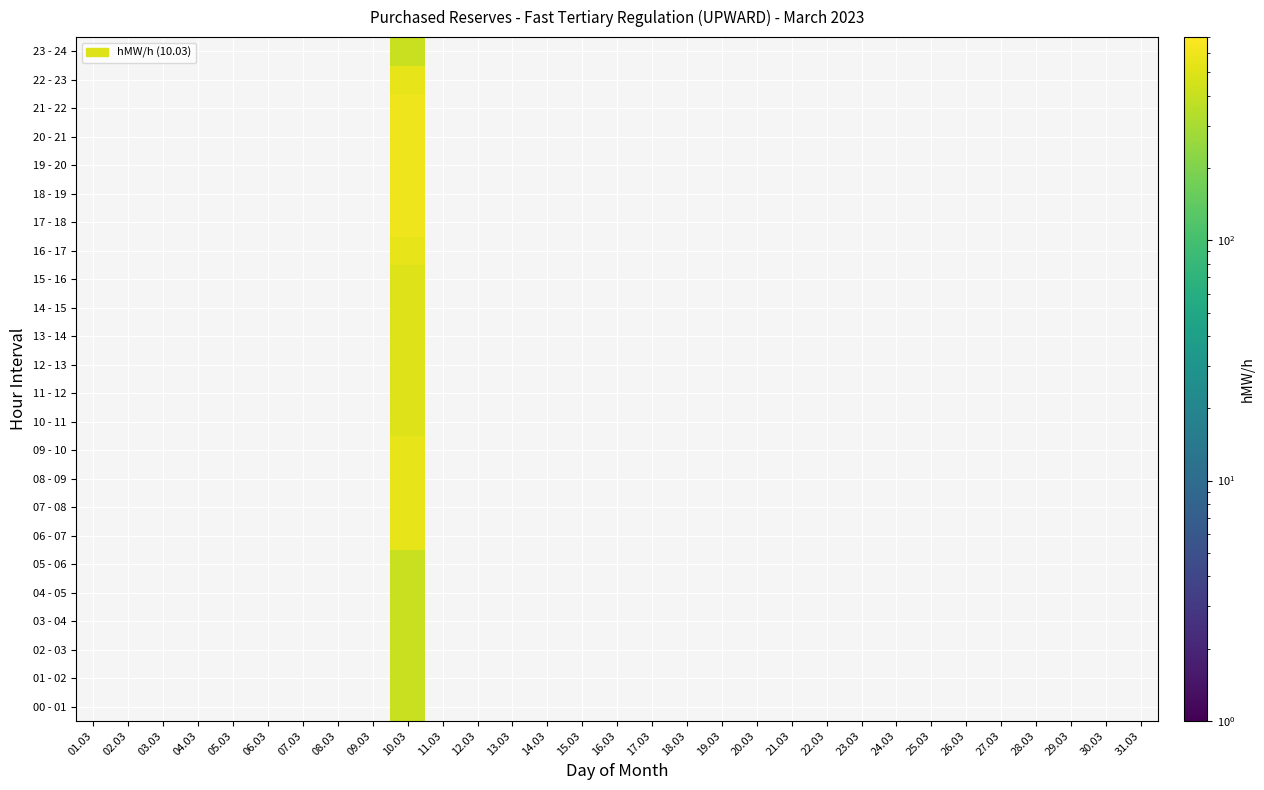

Reading left to right, what are all the values shown in this chart?

00 - 01: 0=0	1=0	2=0	3=0	4=0	5=0	6=0	7=0	8=0	9=400	10=0	11=0	12=0	13=0	14=0	15=0	16=0	17=0	18=0	19=0	20=0	21=0	22=0	23=0	24=0	25=0	26=0	27=0	28=0	29=0	30=0
01 - 02: 0=0	1=0	2=0	3=0	4=0	5=0	6=0	7=0	8=0	9=400	10=0	11=0	12=0	13=0	14=0	15=0	16=0	17=0	18=0	19=0	20=0	21=0	22=0	23=0	24=0	25=0	26=0	27=0	28=0	29=0	30=0
02 - 03: 0=0	1=0	2=0	3=0	4=0	5=0	6=0	7=0	8=0	9=400	10=0	11=0	12=0	13=0	14=0	15=0	16=0	17=0	18=0	19=0	20=0	21=0	22=0	23=0	24=0	25=0	26=0	27=0	28=0	29=0	30=0
03 - 04: 0=0	1=0	2=0	3=0	4=0	5=0	6=0	7=0	8=0	9=400	10=0	11=0	12=0	13=0	14=0	15=0	16=0	17=0	18=0	19=0	20=0	21=0	22=0	23=0	24=0	25=0	26=0	27=0	28=0	29=0	30=0
04 - 05: 0=0	1=0	2=0	3=0	4=0	5=0	6=0	7=0	8=0	9=400	10=0	11=0	12=0	13=0	14=0	15=0	16=0	17=0	18=0	19=0	20=0	21=0	22=0	23=0	24=0	25=0	26=0	27=0	28=0	29=0	30=0
05 - 06: 0=0	1=0	2=0	3=0	4=0	5=0	6=0	7=0	8=0	9=400	10=0	11=0	12=0	13=0	14=0	15=0	16=0	17=0	18=0	19=0	20=0	21=0	22=0	23=0	24=0	25=0	26=0	27=0	28=0	29=0	30=0
06 - 07: 0=0	1=0	2=0	3=0	4=0	5=0	6=0	7=0	8=0	9=550	10=0	11=0	12=0	13=0	14=0	15=0	16=0	17=0	18=0	19=0	20=0	21=0	22=0	23=0	24=0	25=0	26=0	27=0	28=0	29=0	30=0
07 - 08: 0=0	1=0	2=0	3=0	4=0	5=0	6=0	7=0	8=0	9=550	10=0	11=0	12=0	13=0	14=0	15=0	16=0	17=0	18=0	19=0	20=0	21=0	22=0	23=0	24=0	25=0	26=0	27=0	28=0	29=0	30=0
08 - 09: 0=0	1=0	2=0	3=0	4=0	5=0	6=0	7=0	8=0	9=550	10=0	11=0	12=0	13=0	14=0	15=0	16=0	17=0	18=0	19=0	20=0	21=0	22=0	23=0	24=0	25=0	26=0	27=0	28=0	29=0	30=0
09 - 10: 0=0	1=0	2=0	3=0	4=0	5=0	6=0	7=0	8=0	9=550	10=0	11=0	12=0	13=0	14=0	15=0	16=0	17=0	18=0	19=0	20=0	21=0	22=0	23=0	24=0	25=0	26=0	27=0	28=0	29=0	30=0
10 - 11: 0=0	1=0	2=0	3=0	4=0	5=0	6=0	7=0	8=0	9=500	10=0	11=0	12=0	13=0	14=0	15=0	16=0	17=0	18=0	19=0	20=0	21=0	22=0	23=0	24=0	25=0	26=0	27=0	28=0	29=0	30=0
11 - 12: 0=0	1=0	2=0	3=0	4=0	5=0	6=0	7=0	8=0	9=500	10=0	11=0	12=0	13=0	14=0	15=0	16=0	17=0	18=0	19=0	20=0	21=0	22=0	23=0	24=0	25=0	26=0	27=0	28=0	29=0	30=0
12 - 13: 0=0	1=0	2=0	3=0	4=0	5=0	6=0	7=0	8=0	9=500	10=0	11=0	12=0	13=0	14=0	15=0	16=0	17=0	18=0	19=0	20=0	21=0	22=0	23=0	24=0	25=0	26=0	27=0	28=0	29=0	30=0
13 - 14: 0=0	1=0	2=0	3=0	4=0	5=0	6=0	7=0	8=0	9=500	10=0	11=0	12=0	13=0	14=0	15=0	16=0	17=0	18=0	19=0	20=0	21=0	22=0	23=0	24=0	25=0	26=0	27=0	28=0	29=0	30=0
14 - 15: 0=0	1=0	2=0	3=0	4=0	5=0	6=0	7=0	8=0	9=500	10=0	11=0	12=0	13=0	14=0	15=0	16=0	17=0	18=0	19=0	20=0	21=0	22=0	23=0	24=0	25=0	26=0	27=0	28=0	29=0	30=0
15 - 16: 0=0	1=0	2=0	3=0	4=0	5=0	6=0	7=0	8=0	9=500	10=0	11=0	12=0	13=0	14=0	15=0	16=0	17=0	18=0	19=0	20=0	21=0	22=0	23=0	24=0	25=0	26=0	27=0	28=0	29=0	30=0
16 - 17: 0=0	1=0	2=0	3=0	4=0	5=0	6=0	7=0	8=0	9=550	10=0	11=0	12=0	13=0	14=0	15=0	16=0	17=0	18=0	19=0	20=0	21=0	22=0	23=0	24=0	25=0	26=0	27=0	28=0	29=0	30=0
17 - 18: 0=0	1=0	2=0	3=0	4=0	5=0	6=0	7=0	8=0	9=600	10=0	11=0	12=0	13=0	14=0	15=0	16=0	17=0	18=0	19=0	20=0	21=0	22=0	23=0	24=0	25=0	26=0	27=0	28=0	29=0	30=0
18 - 19: 0=0	1=0	2=0	3=0	4=0	5=0	6=0	7=0	8=0	9=600	10=0	11=0	12=0	13=0	14=0	15=0	16=0	17=0	18=0	19=0	20=0	21=0	22=0	23=0	24=0	25=0	26=0	27=0	28=0	29=0	30=0
19 - 20: 0=0	1=0	2=0	3=0	4=0	5=0	6=0	7=0	8=0	9=600	10=0	11=0	12=0	13=0	14=0	15=0	16=0	17=0	18=0	19=0	20=0	21=0	22=0	23=0	24=0	25=0	26=0	27=0	28=0	29=0	30=0
20 - 21: 0=0	1=0	2=0	3=0	4=0	5=0	6=0	7=0	8=0	9=600	10=0	11=0	12=0	13=0	14=0	15=0	16=0	17=0	18=0	19=0	20=0	21=0	22=0	23=0	24=0	25=0	26=0	27=0	28=0	29=0	30=0
21 - 22: 0=0	1=0	2=0	3=0	4=0	5=0	6=0	7=0	8=0	9=600	10=0	11=0	12=0	13=0	14=0	15=0	16=0	17=0	18=0	19=0	20=0	21=0	22=0	23=0	24=0	25=0	26=0	27=0	28=0	29=0	30=0
22 - 23: 0=0	1=0	2=0	3=0	4=0	5=0	6=0	7=0	8=0	9=550	10=0	11=0	12=0	13=0	14=0	15=0	16=0	17=0	18=0	19=0	20=0	21=0	22=0	23=0	24=0	25=0	26=0	27=0	28=0	29=0	30=0
23 - 24: 0=0	1=0	2=0	3=0	4=0	5=0	6=0	7=0	8=0	9=400	10=0	11=0	12=0	13=0	14=0	15=0	16=0	17=0	18=0	19=0	20=0	21=0	22=0	23=0	24=0	25=0	26=0	27=0	28=0	29=0	30=0